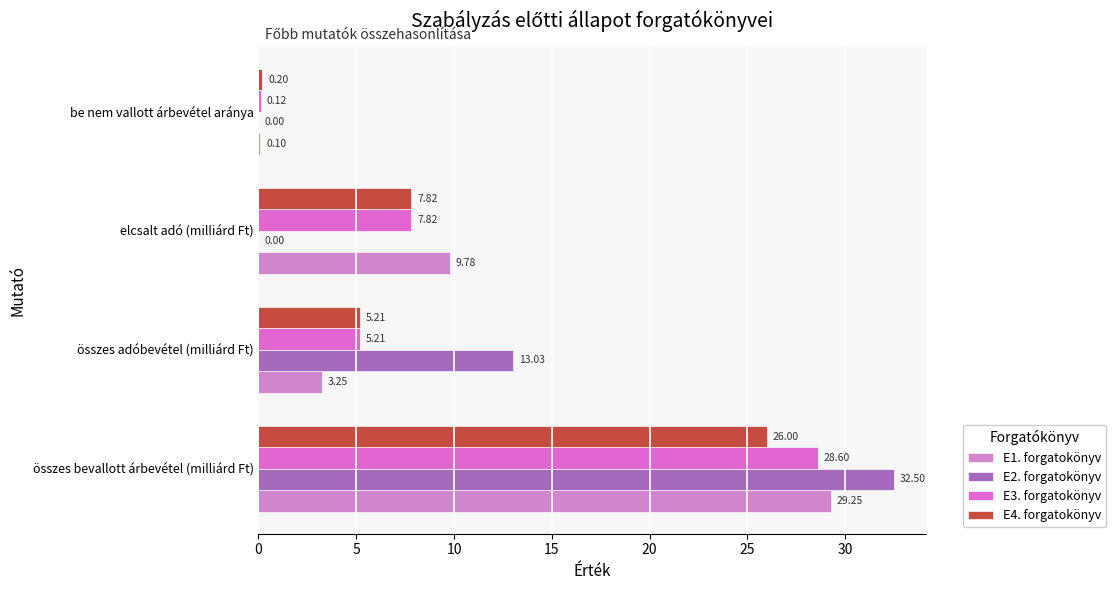

What is the sum of the E2. forgatokönyv values at összes bevallott árbevétel (milliárd Ft) and összes adóbevétel (milliárd Ft)?

45.5